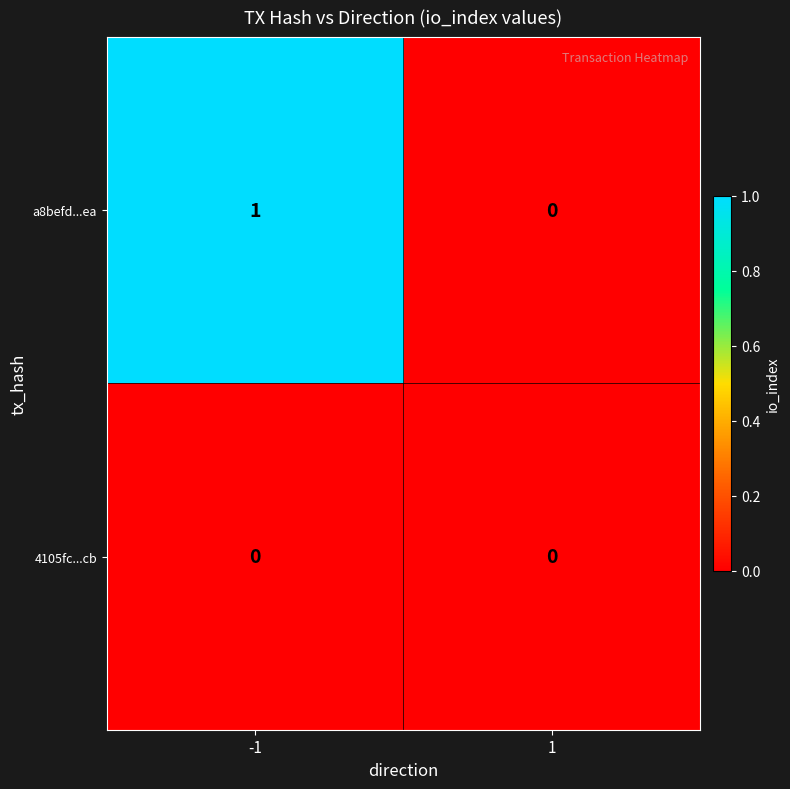

Which series has the largest total across all categories?

a8befd...ea